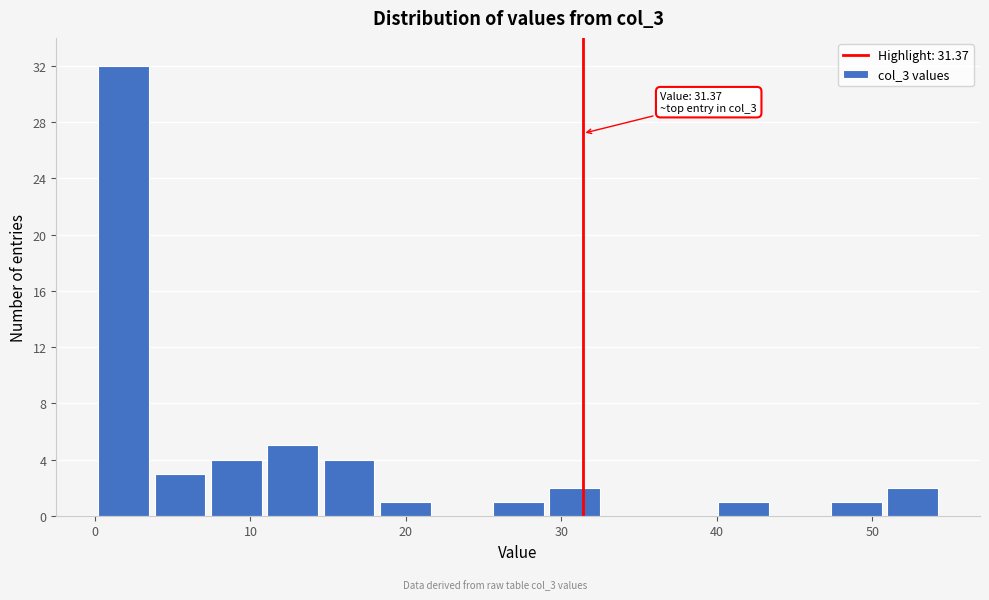

Around what value on the x-axis is the tallest bar? Give the approximate position of its centre, as read against the axis.

2